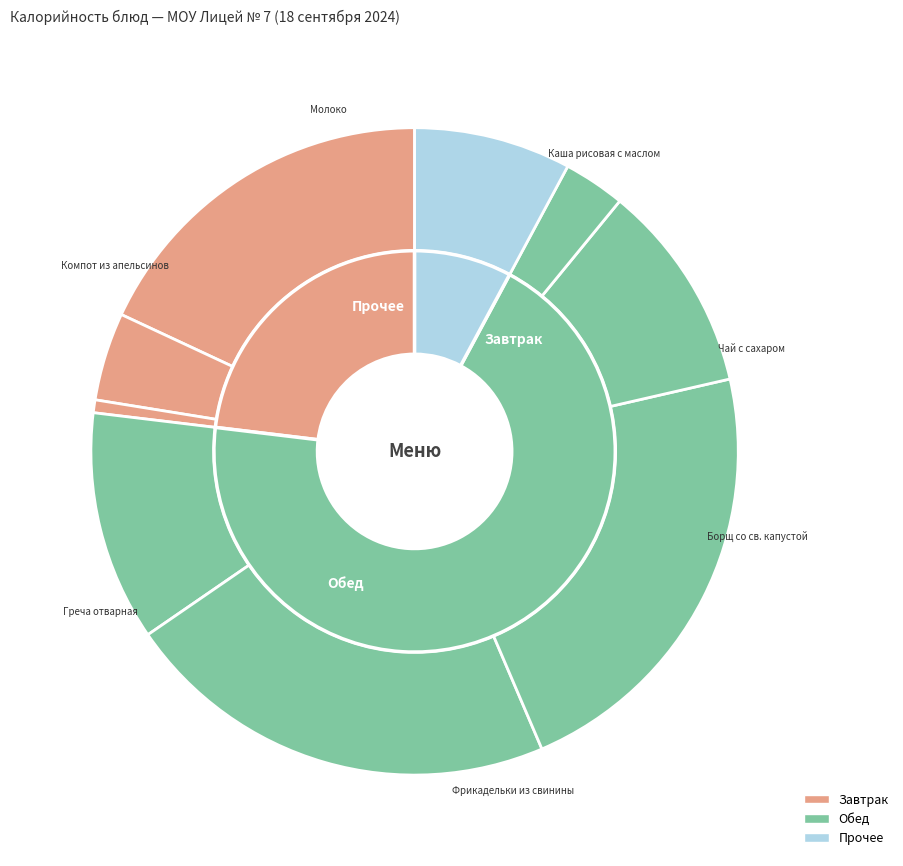

What is the change in value from Греча отварная to Хлеб дарницкий?

-260.1